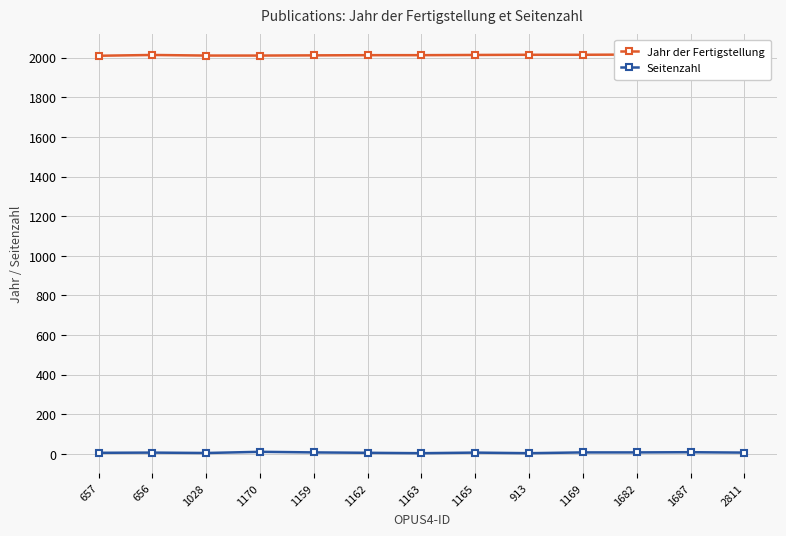

Rank the series at 1682 from highest to lowest value.

Jahr der Fertigstellung, Seitenzahl